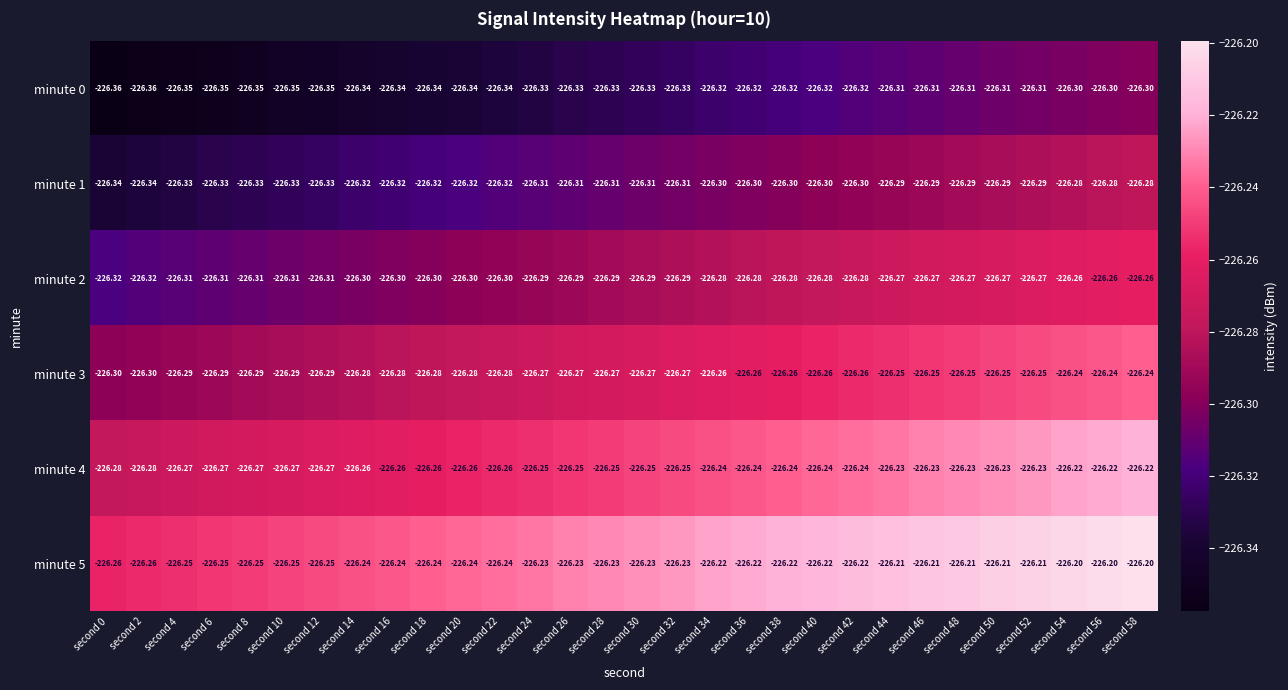

Rank the series by their maximum value, from highest to lowest.

minute 5, minute 4, minute 3, minute 2, minute 1, minute 0